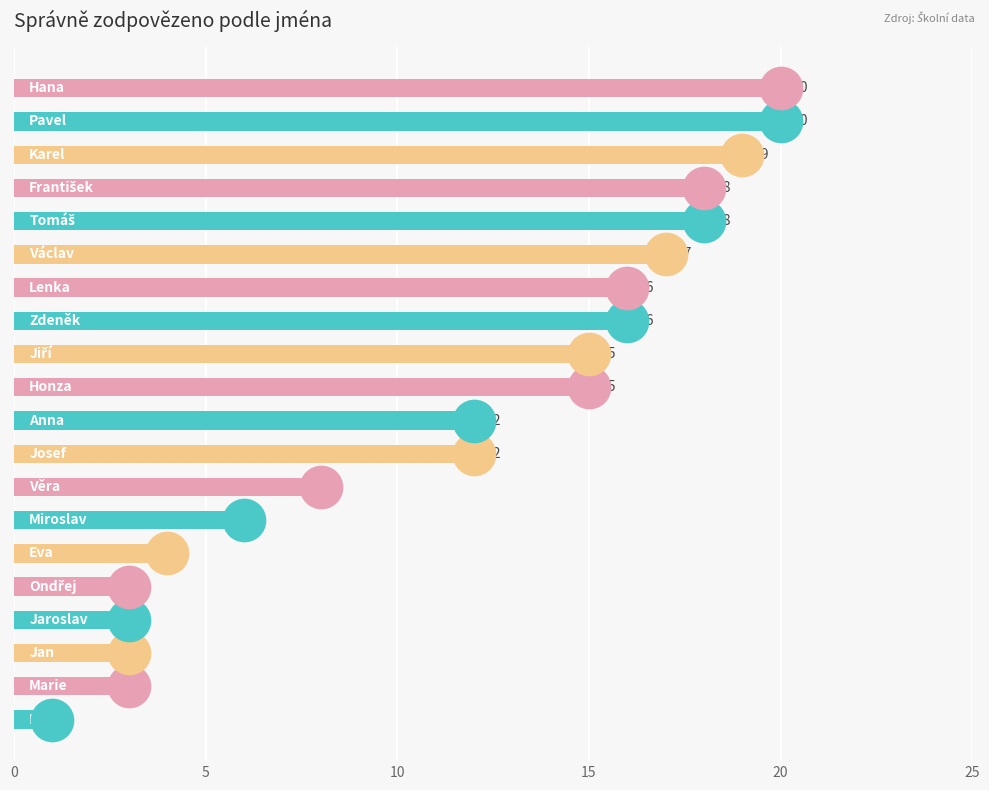

Which has a higher value, 16 or 17?

17